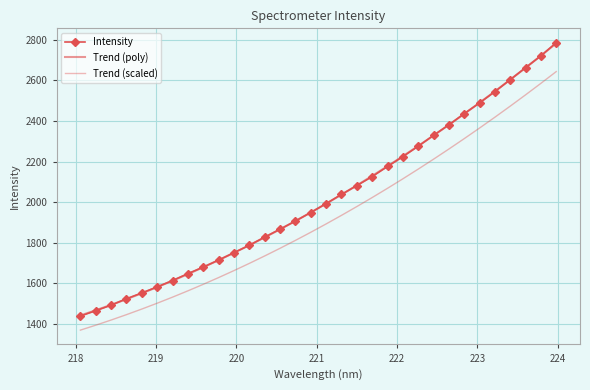

What is the average value of the Trend (poly) series?

2021.0